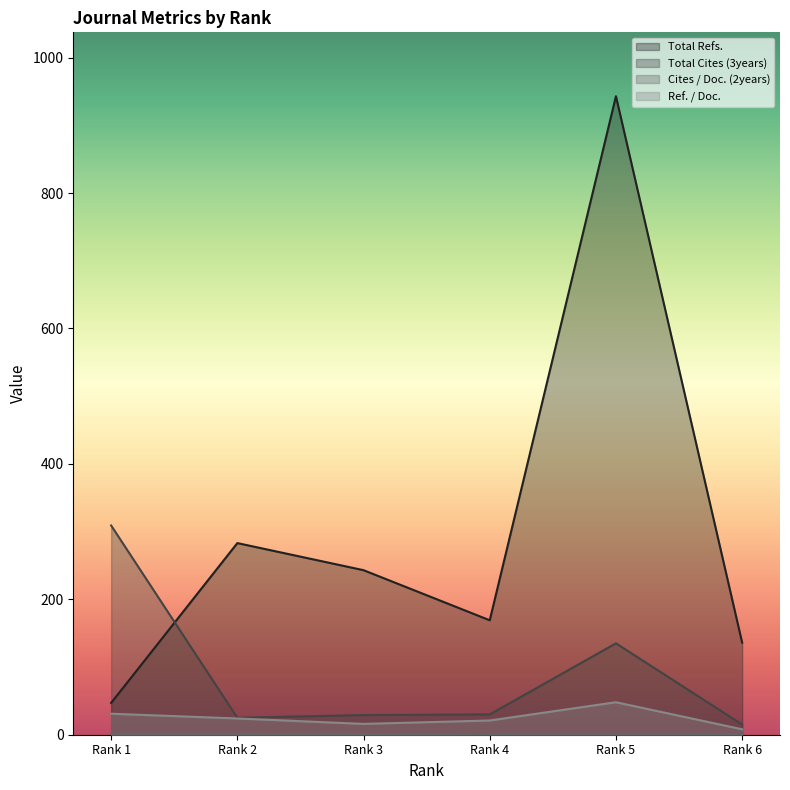

Does the chart display data point markers on the line(s)?

No